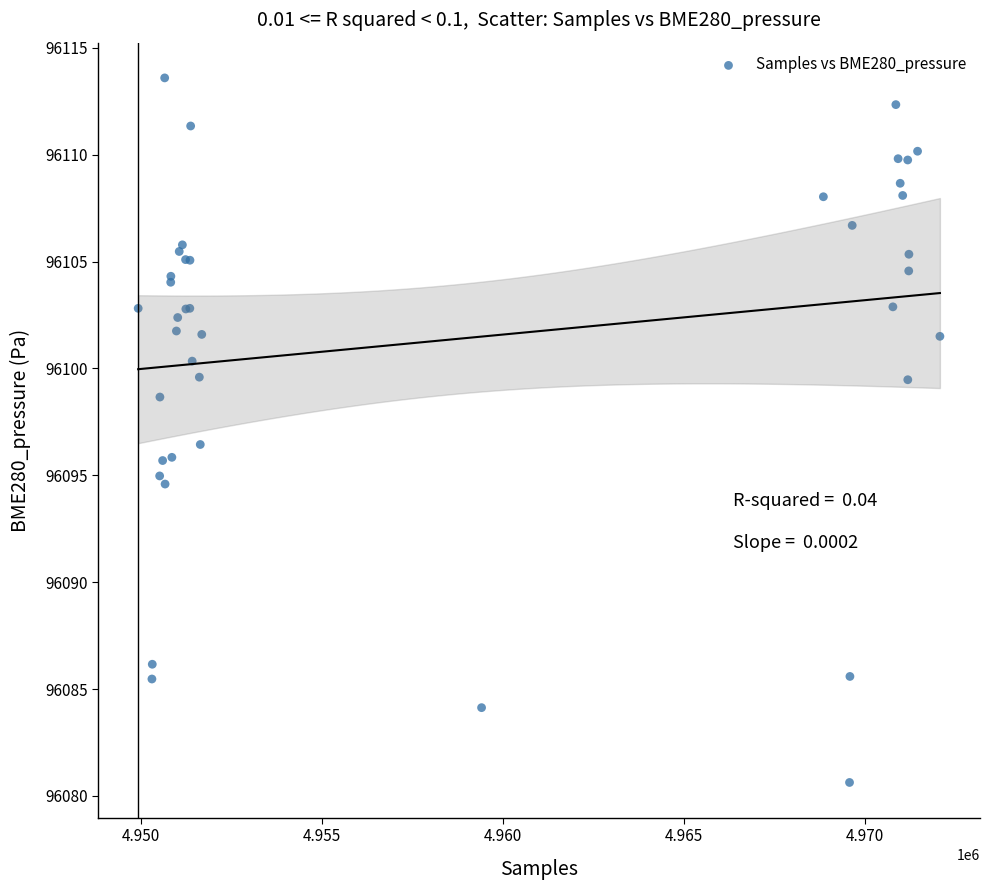

What Y value in the scatter plot is closest to 96097?

96096.4